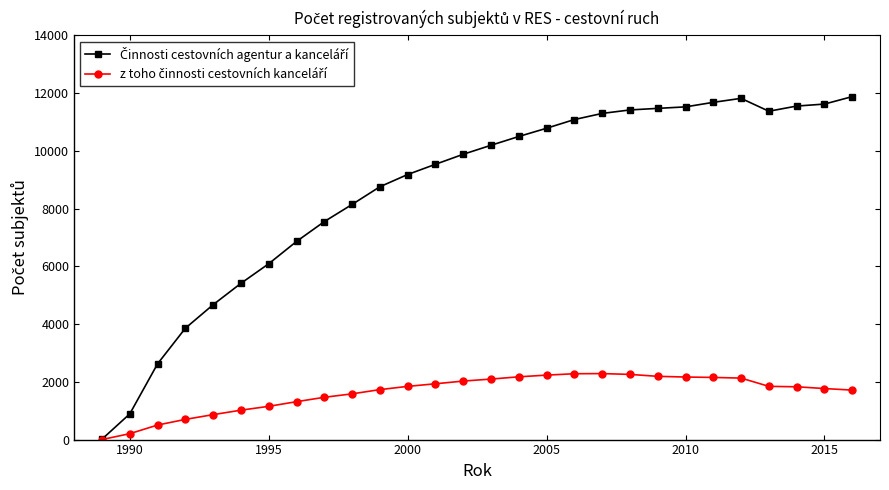

What is the greatest value displayed?

11880